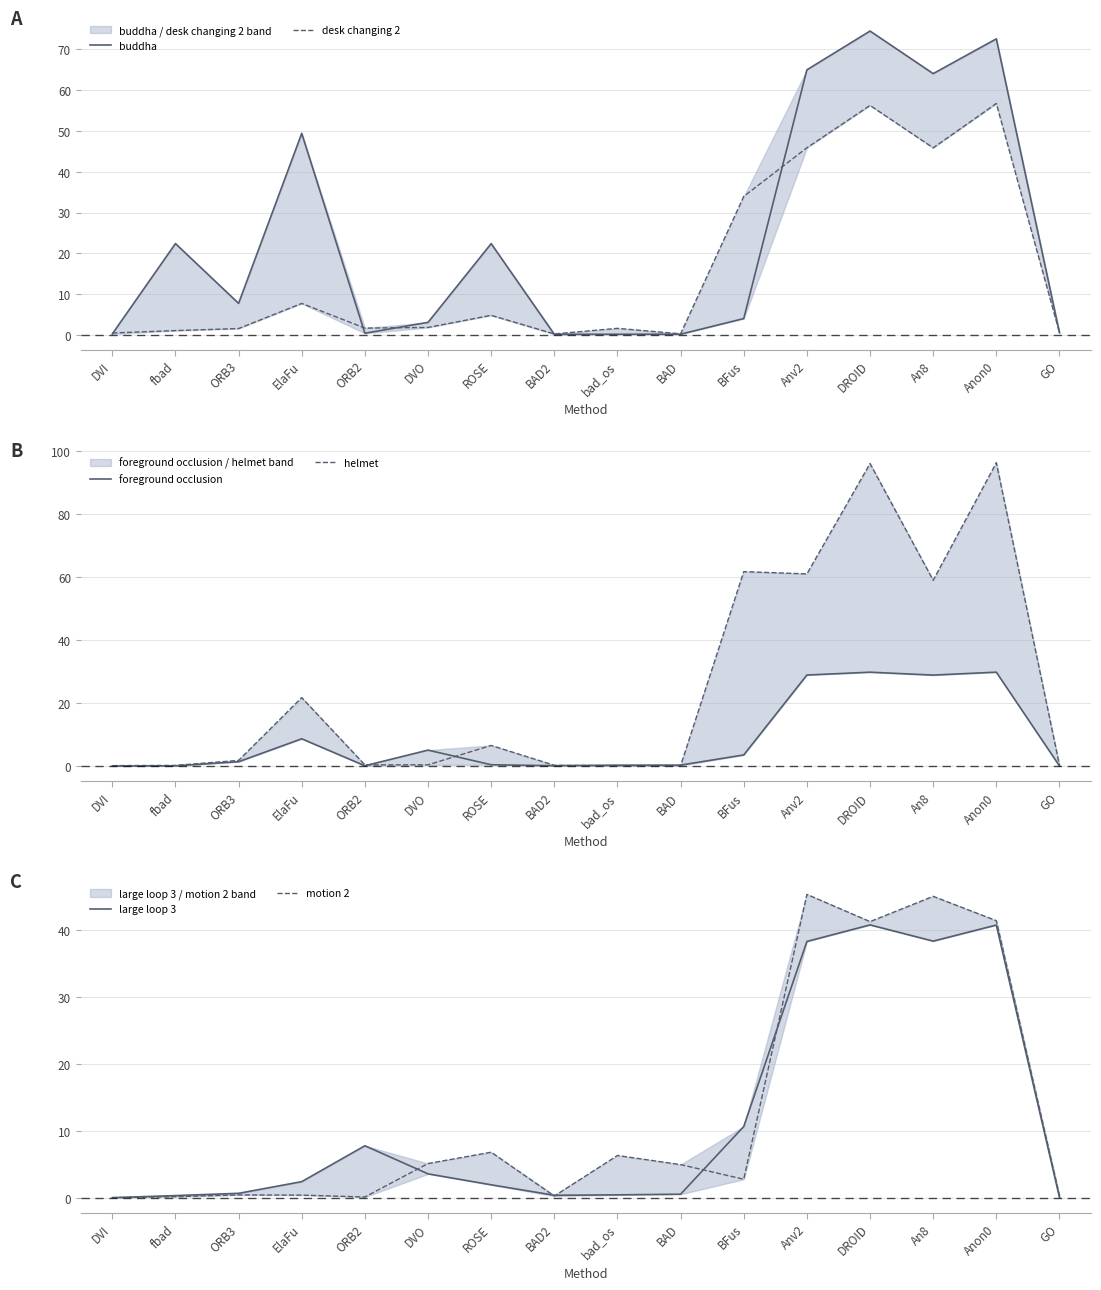

Which series has the widest spread of values?

helmet